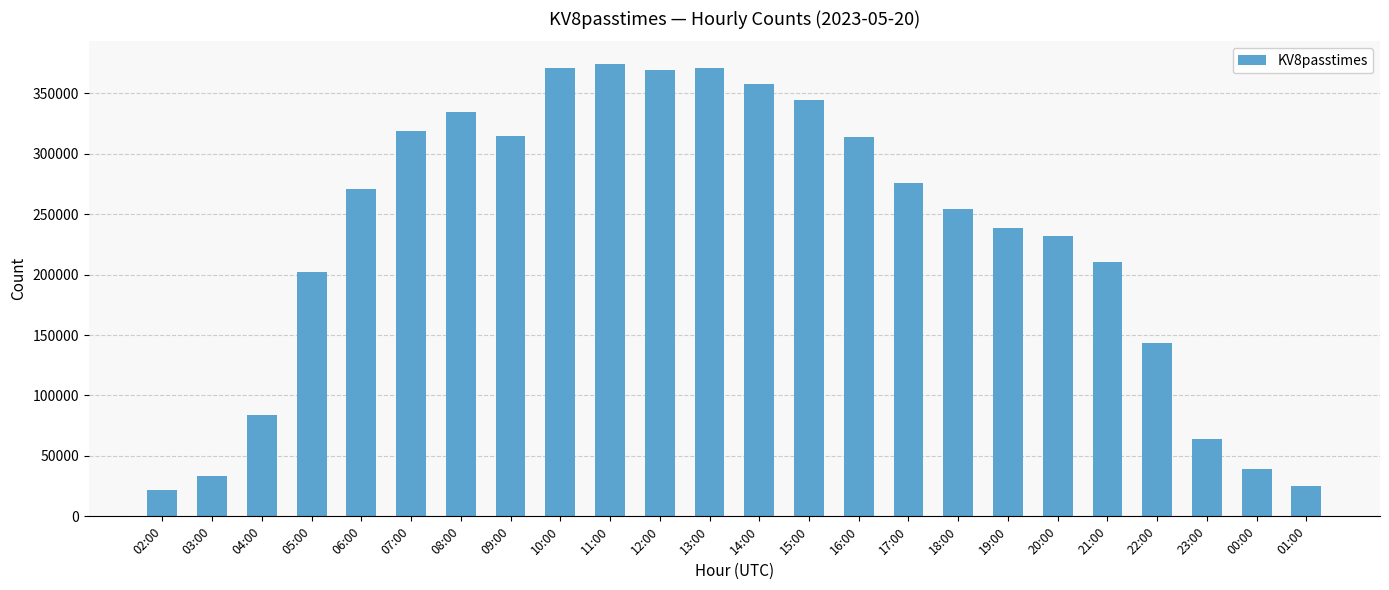

What is the difference between the values at 05:00 and 19:00?

36308